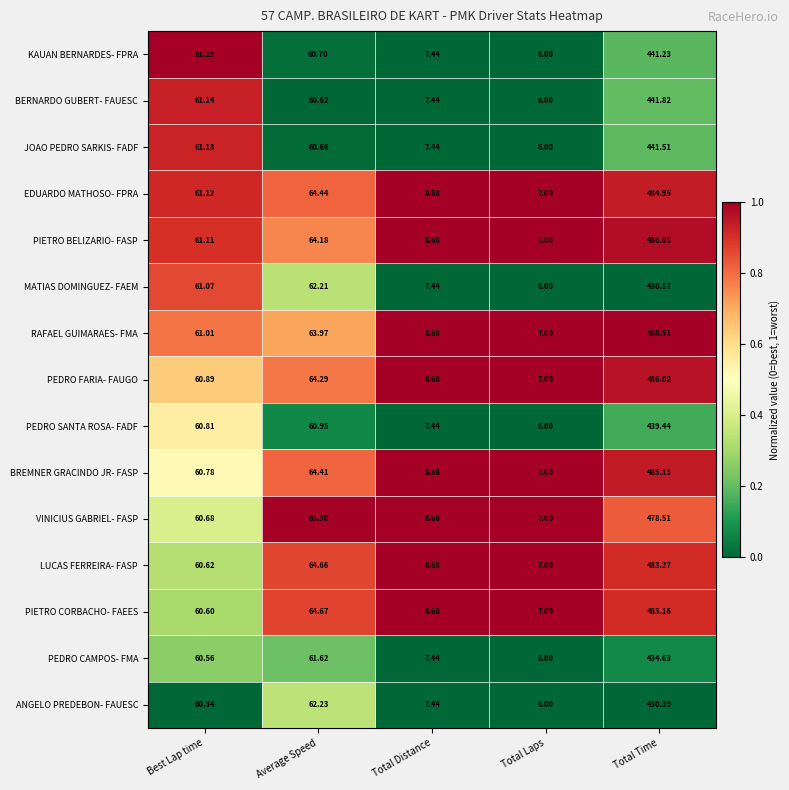

List the series in order of their peak value, lowest first.

ANGELO PREDEBON- FAUESC, MATIAS DOMINGUEZ- FAEM, PEDRO CAMPOS- FMA, PEDRO SANTA ROSA- FADF, KAUAN BERNARDES- FPRA, JOAO PEDRO SARKIS- FADF, BERNARDO GUBERT- FAUESC, VINICIUS GABRIEL- FASP, PIETRO CORBACHO- FAEES, LUCAS FERREIRA- FASP, EDUARDO MATHOSO- FPRA, BREMNER GRACINDO JR- FASP, PEDRO FARIA- FAUGO, PIETRO BELIZARIO- FASP, RAFAEL GUIMARAES- FMA